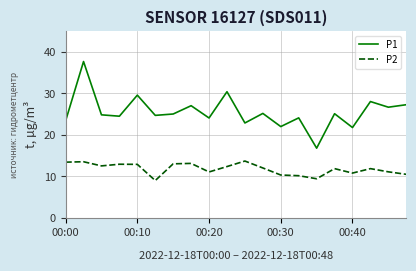

Which series has the widest spread of values?

P1